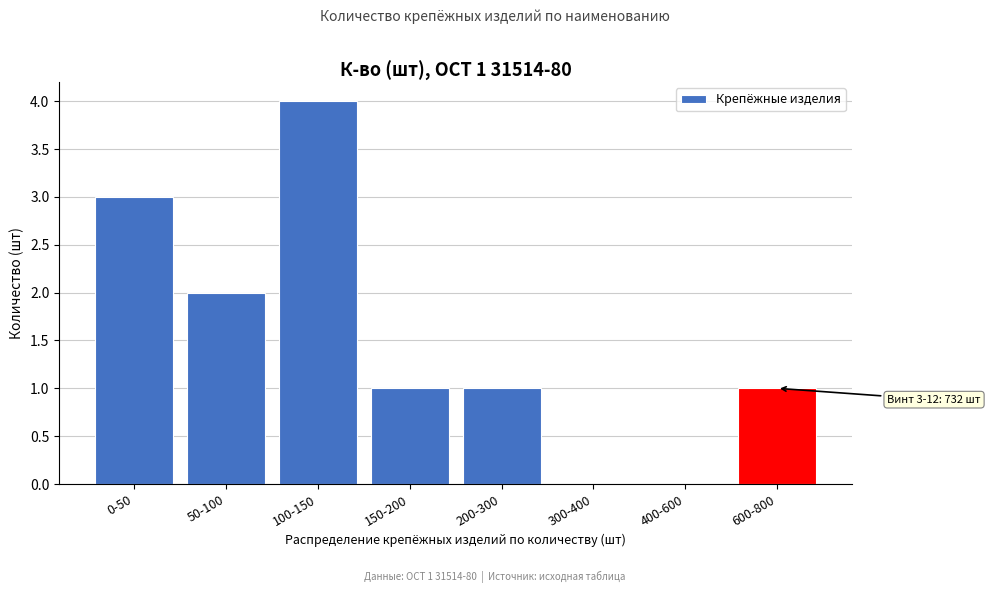

Reading right to left, what are all the values shown in this chart?

600-800=1	400-600=0	300-400=0	200-300=1	150-200=1	100-150=4	50-100=2	0-50=3